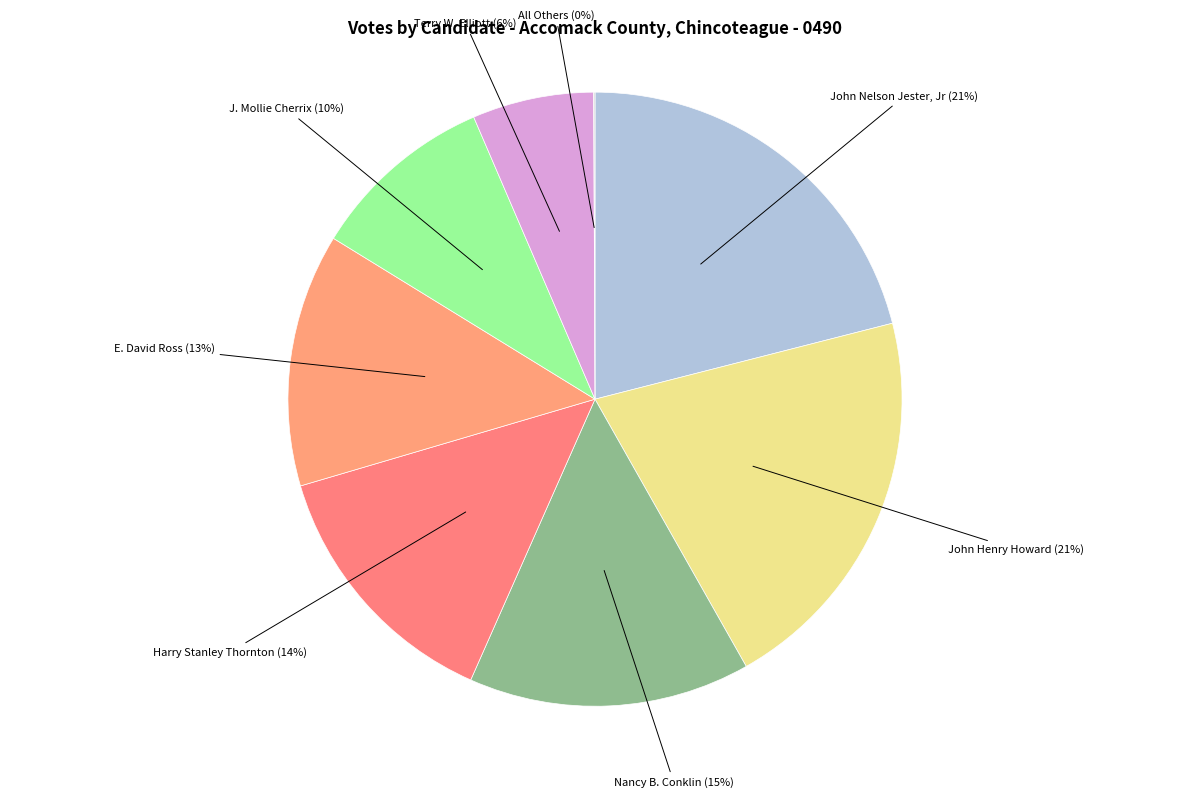

Do John Nelson Jester, Jr and E. David Ross together represent more than half of the pie?

No